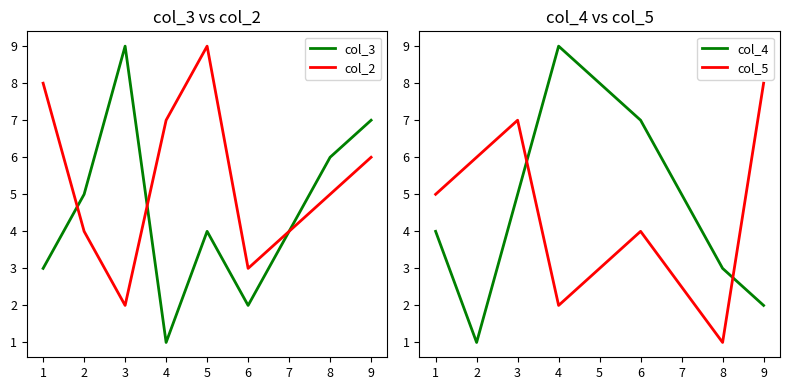

True or false: col_2 has a value of 3 at 6.

True